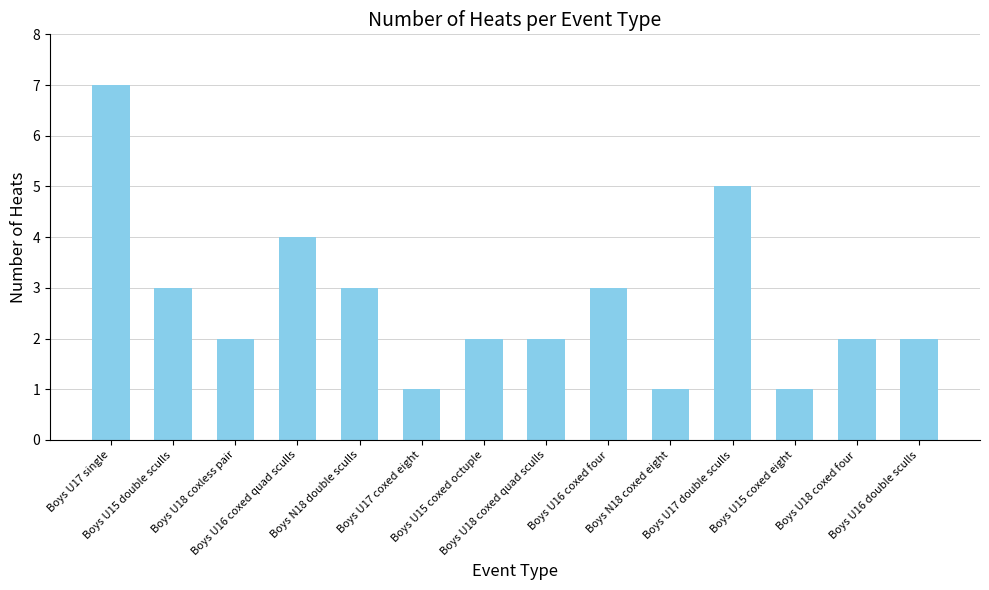

How many data points does each series have?

14